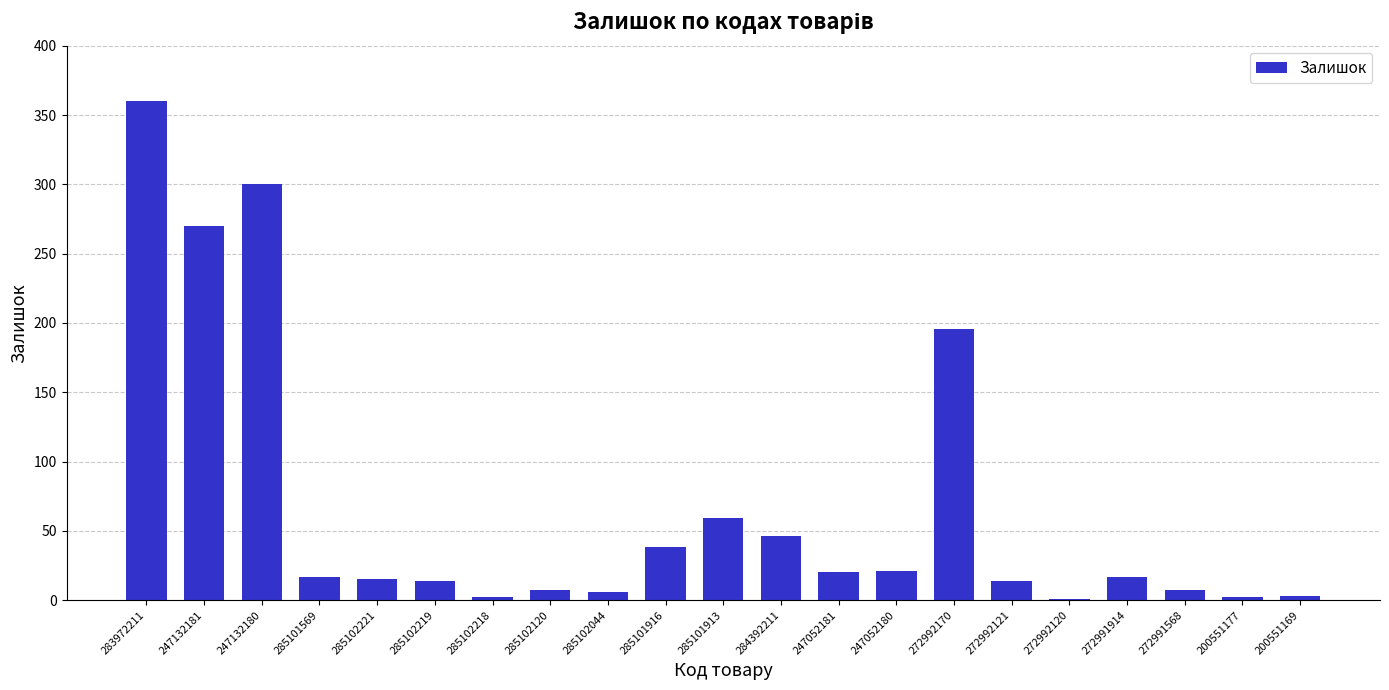

What value does the data have at 247052180?

21